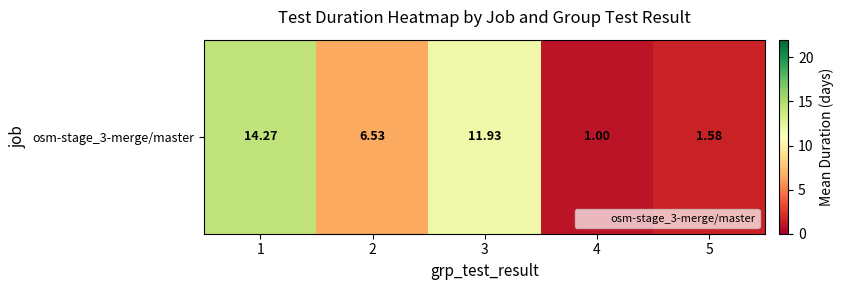

Reading left to right, extract all data points from this chart.

14.3	6.5	11.9	1.0	1.6